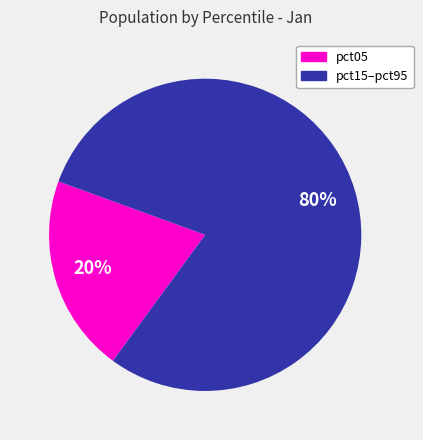

To the nearest percent, what is the average slice percentage?

50%